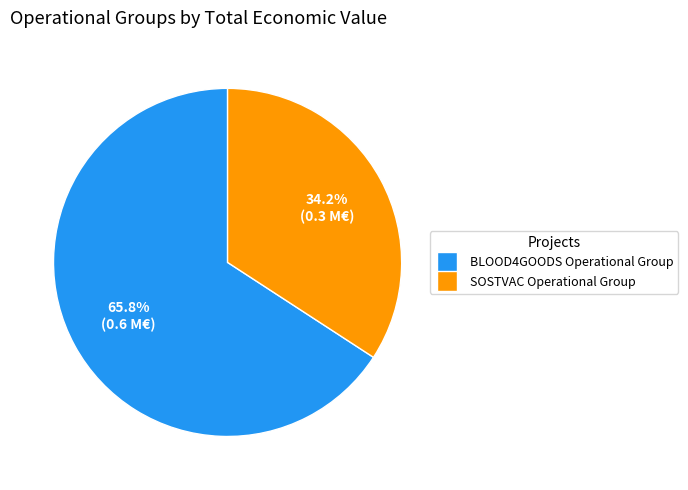

To the nearest percent, what percentage of the pie is SOSTVAC Operational Group?

34%